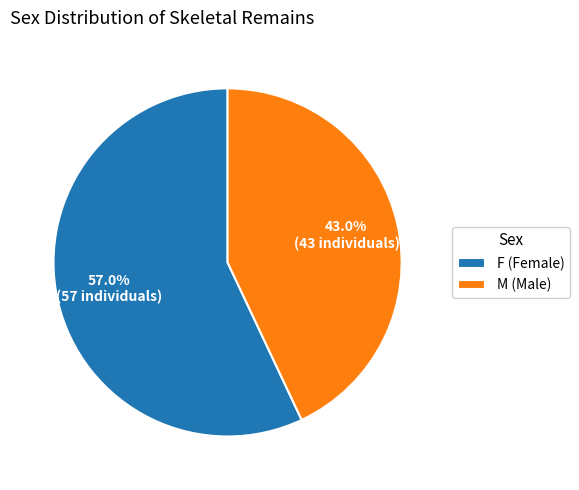

Does M account for over 50% of the chart?

No